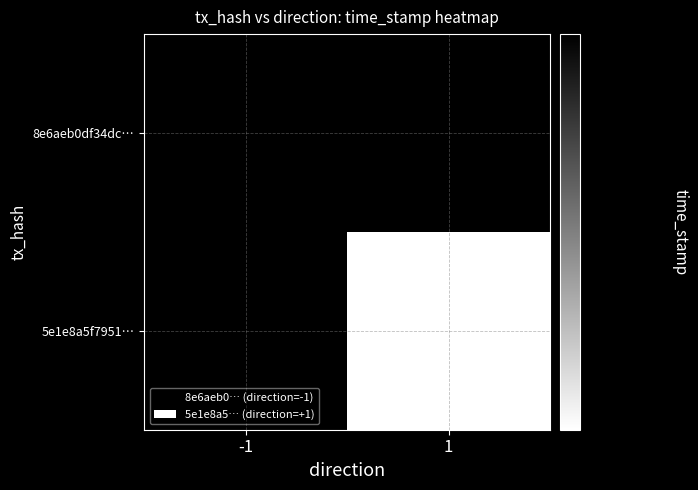

Rank the series at -1 from lowest to highest value.

8e6aeb0df34dc…, 5e1e8a5f7951…